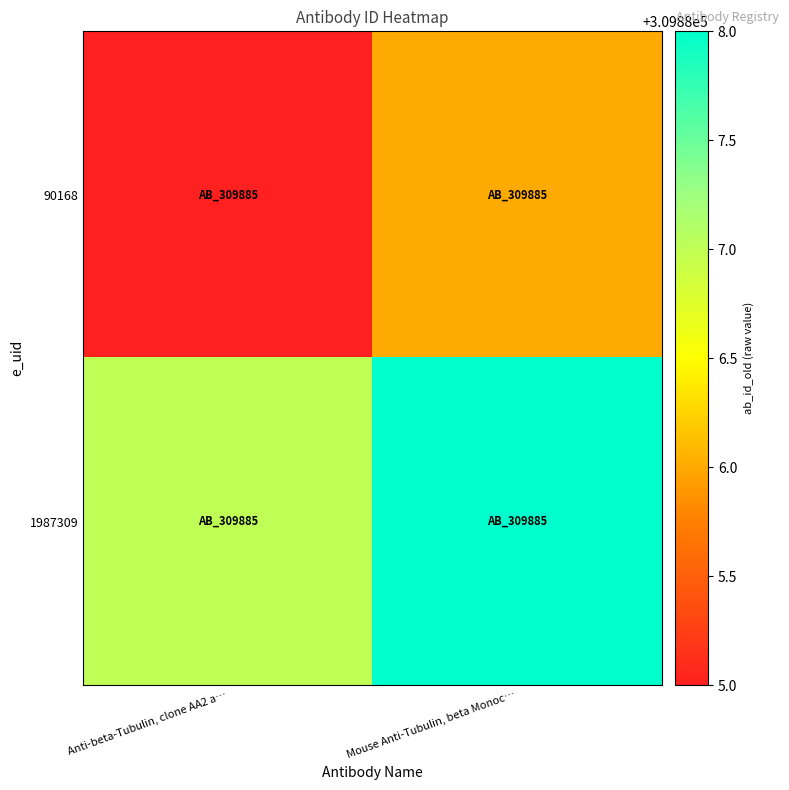

What is the total value across all series at Mouse Anti-Tubulin, beta Monoc…?

619774